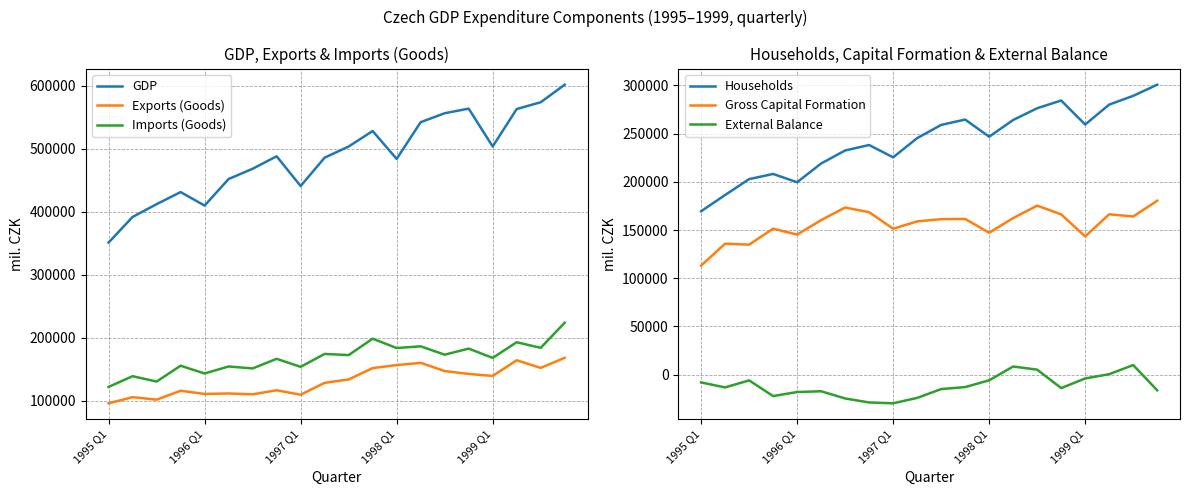

At which label does GDP reach its minimum?

1995 Q1